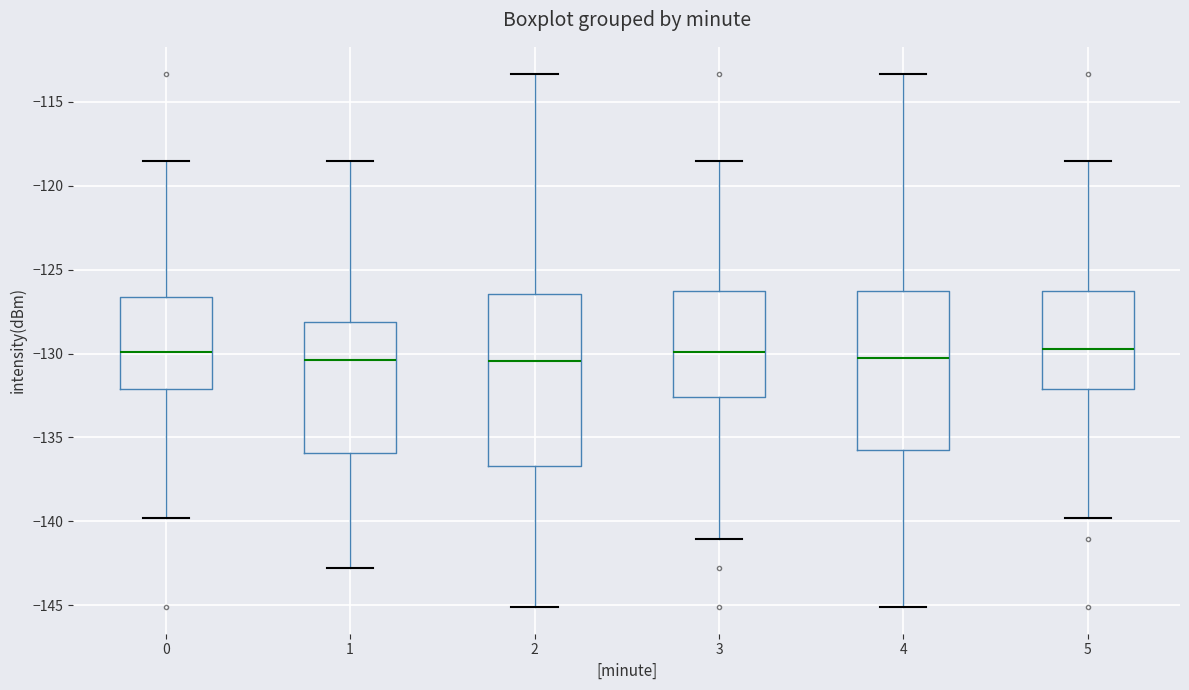

Which box is the tallest, from its lower edge to its upper edge?

2